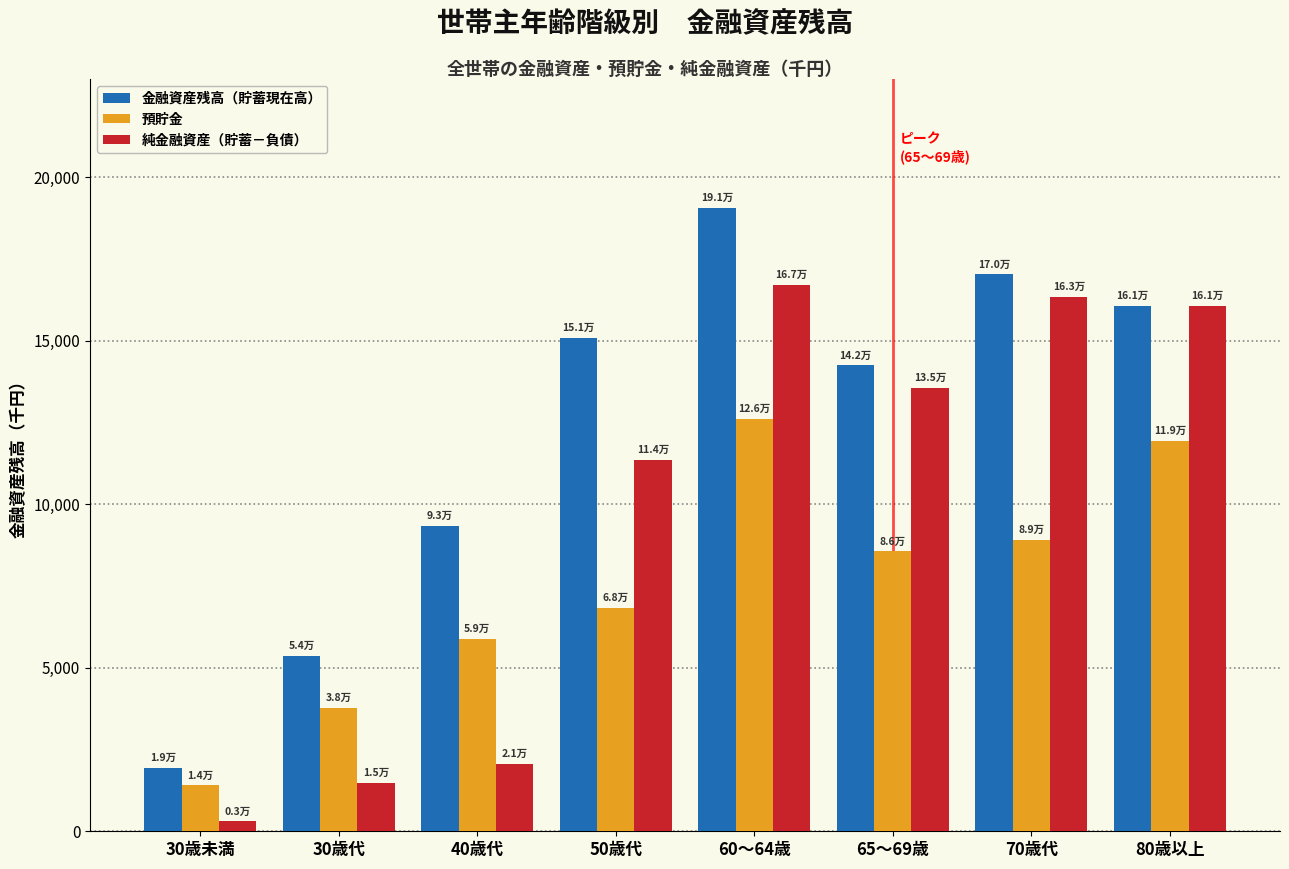

Reading left to right, extract all data points from this chart.

金融資産残高（貯蓄現在高）: 30歳未満=1927	30歳代=5372	40歳代=9345	50歳代=15081	60～64歳=19062	65～69歳=14243	70歳代=17024	80歳以上=16071
預貯金: 30歳未満=1403	30歳代=3765	40歳代=5890	50歳代=6827	60～64歳=12607	65～69歳=8555	70歳代=8907	80歳以上=11925
純金融資産（貯蓄－負債）: 30歳未満=302	30歳代=1487	40歳代=2060	50歳代=11355	60～64歳=16692	65～69歳=13544	70歳代=16327	80歳以上=16053